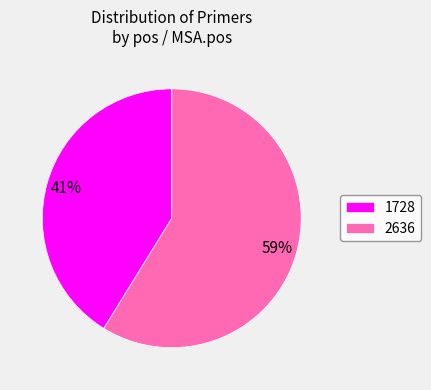

Combined, do 1728 and 2636 account for over 50%?

Yes